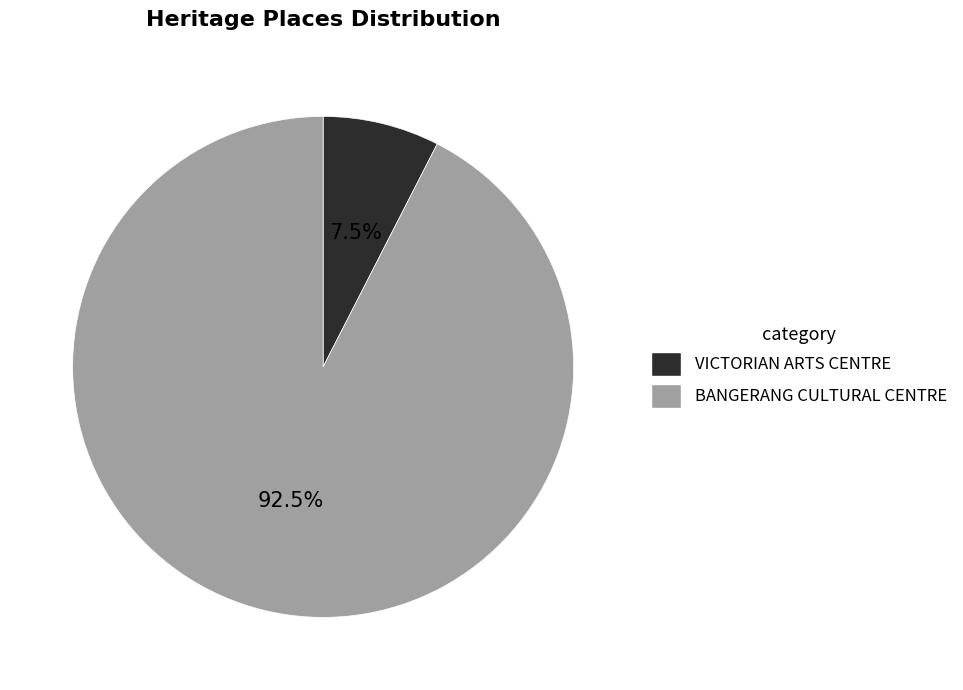

Does VICTORIAN ARTS CENTRE represent more than half of the total?

No